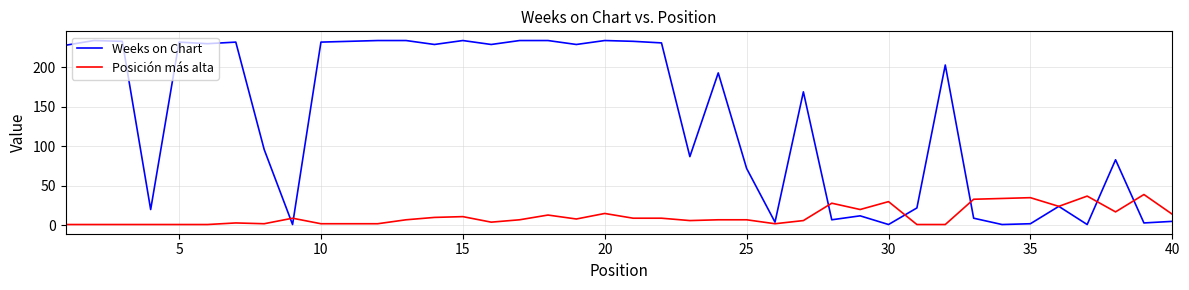

What are all the series names shown in the legend?

Weeks on Chart, Posición más alta